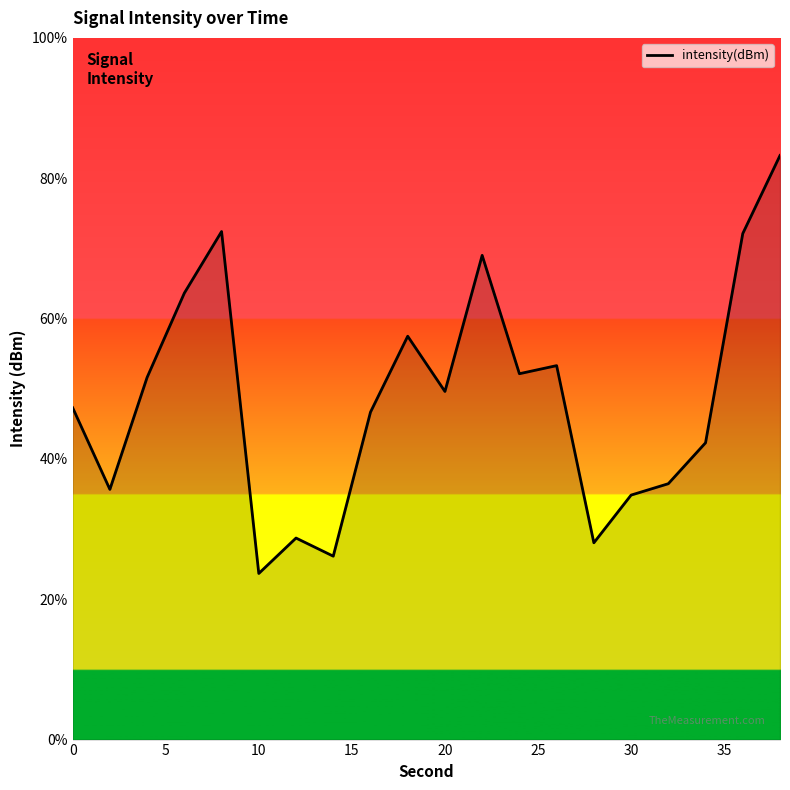

How many interior local valleys (lower than both neighbors) does the data have?

6